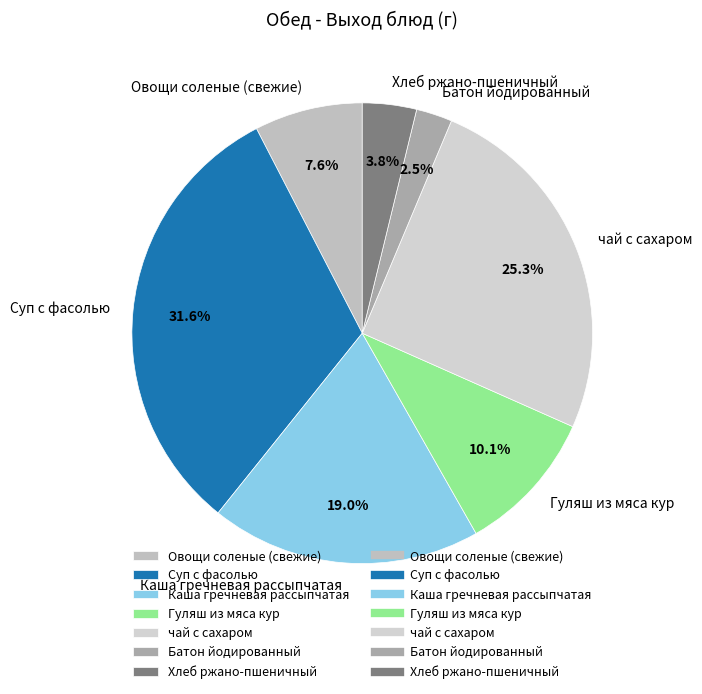

Is it true that Каша гречневая рассыпчатая is 19% of the pie?

True